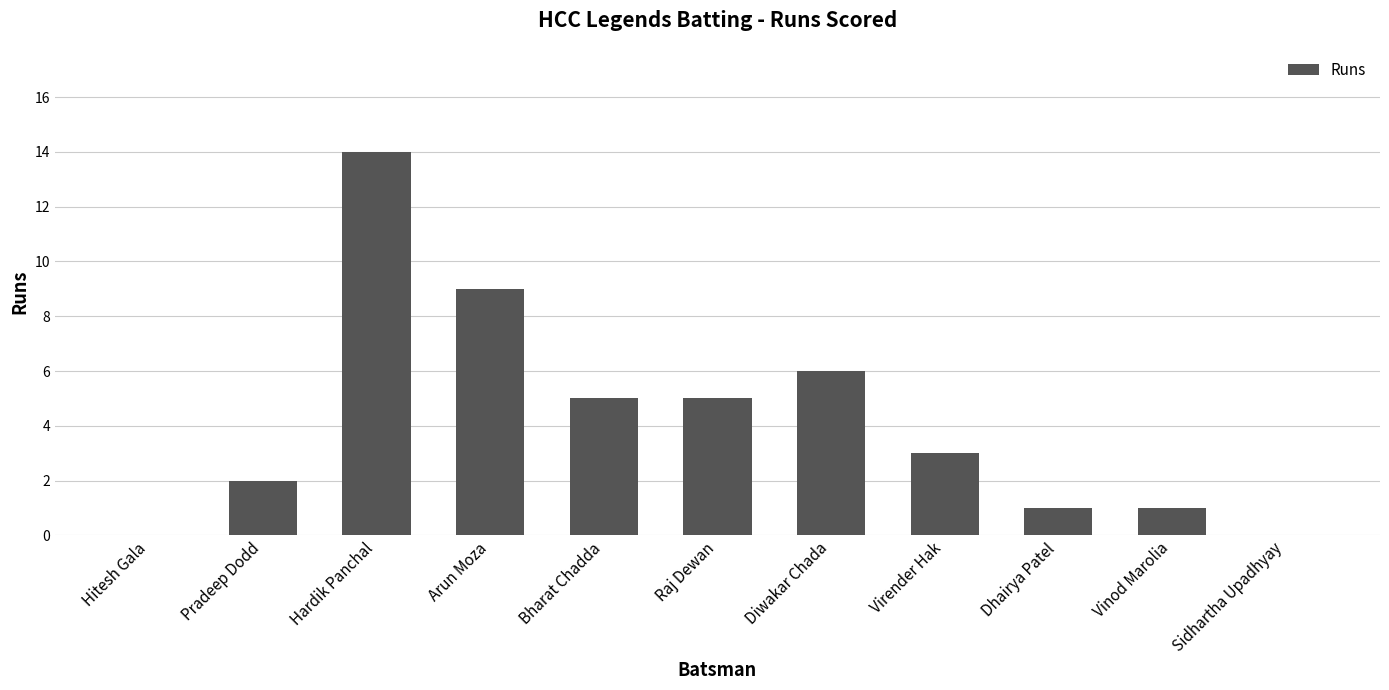

How many data points does each series have?

11